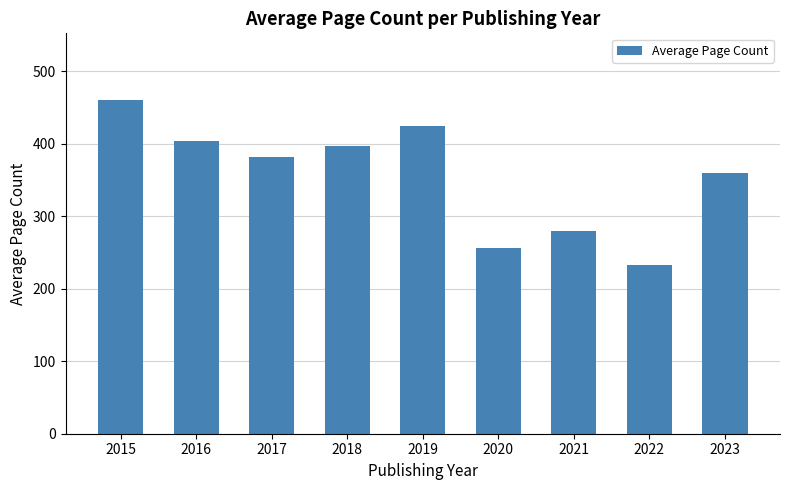

True or false: the data shows 156 at 2022.

False